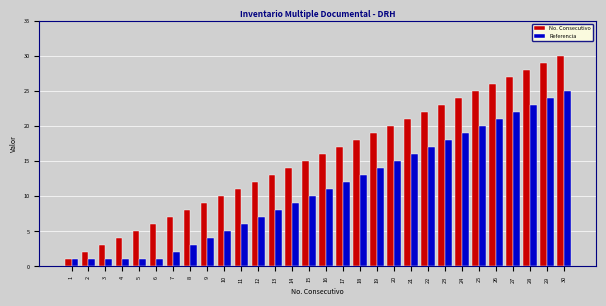

Read the Referencia value at 14.

9